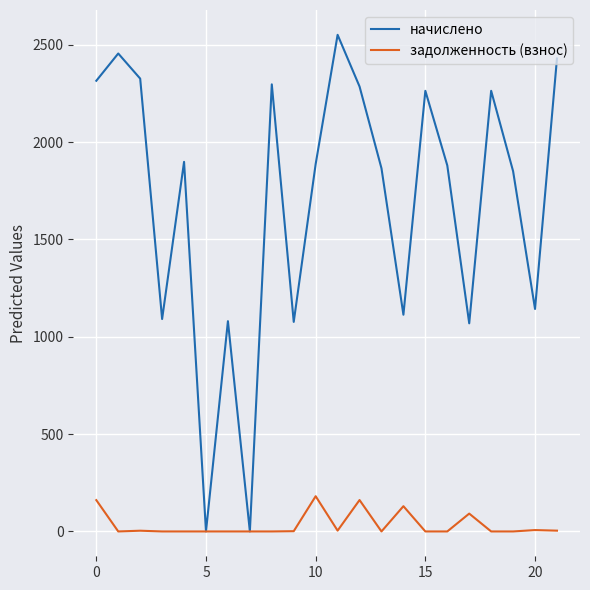

Which series has the widest spread of values?

начислено